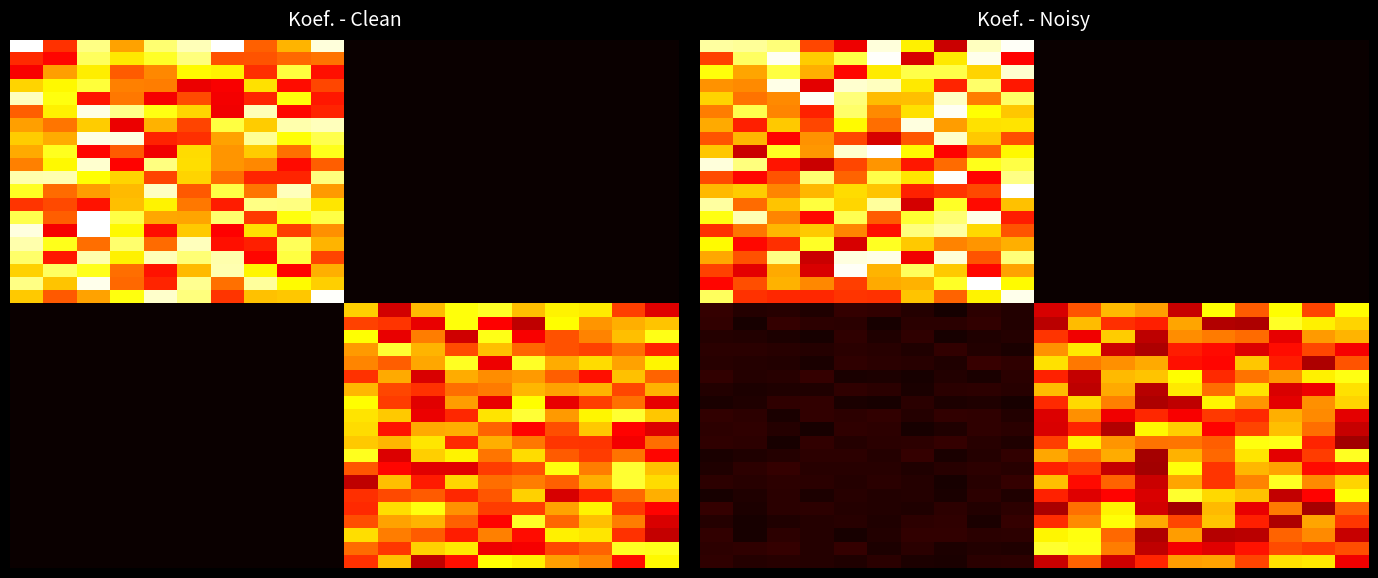

How many distinct data groups are displayed?

40